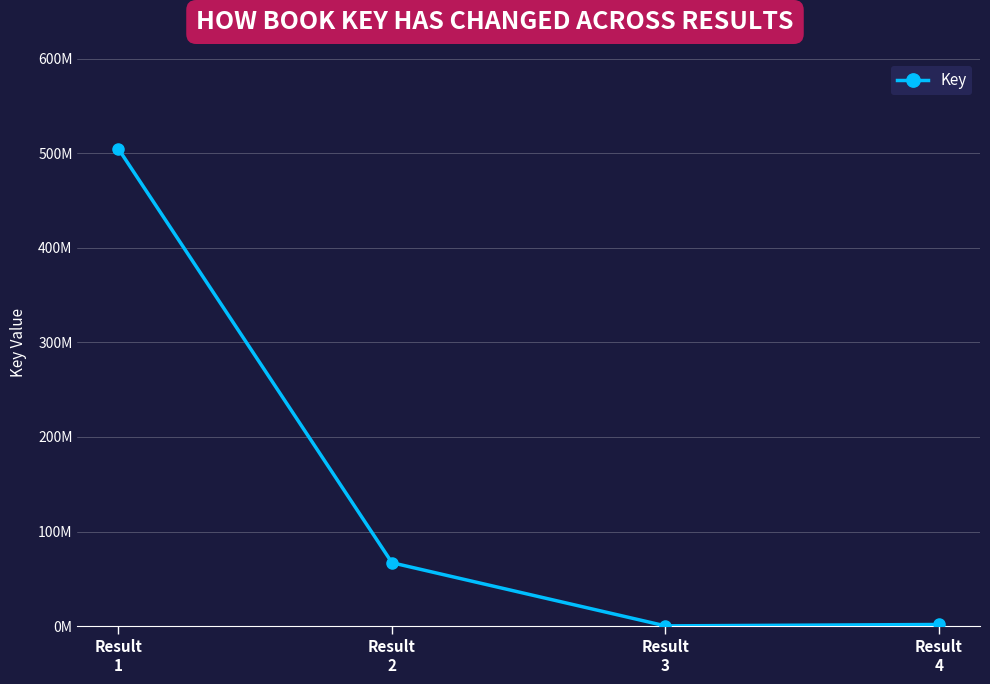

Reading left to right, extract all data points from this chart.

504413149	67079908	329100	1819105